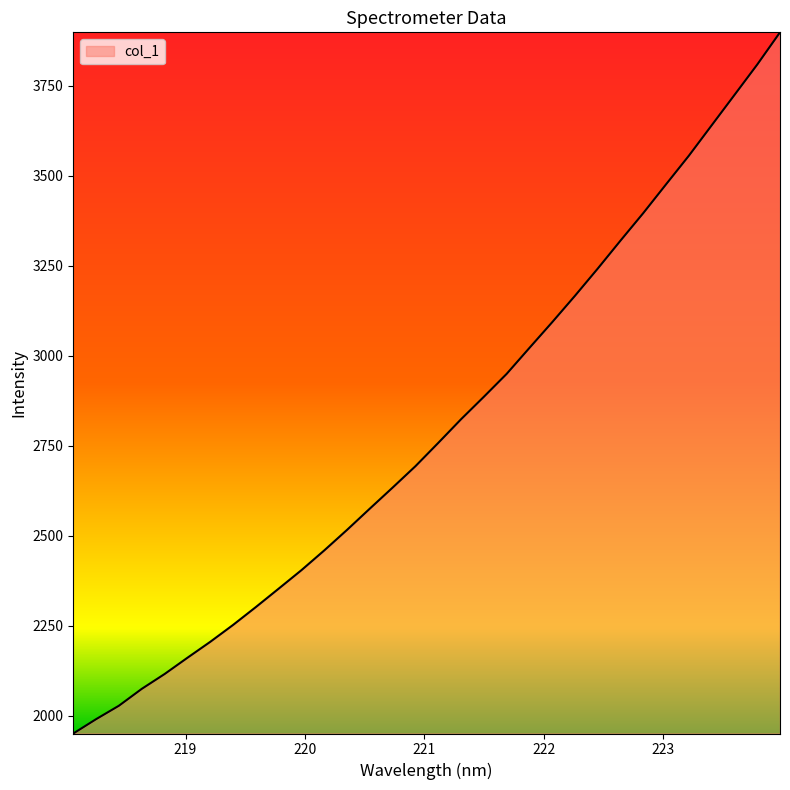

What is the difference between the maximum and minimum values?

1948.6